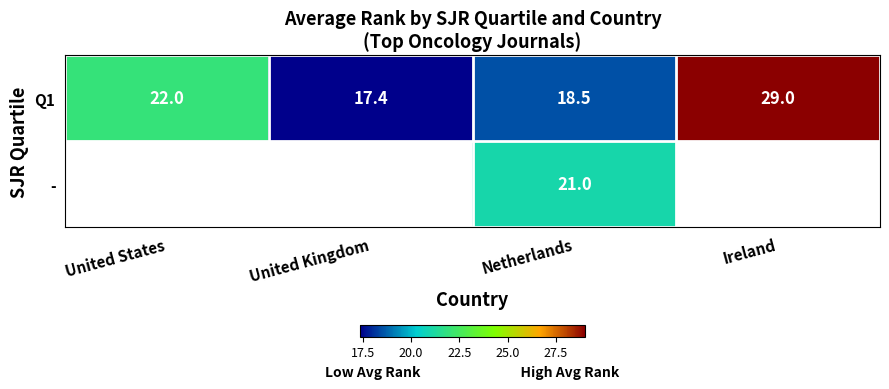

True or false: Q1 has a value of 4.7 at Netherlands.

False